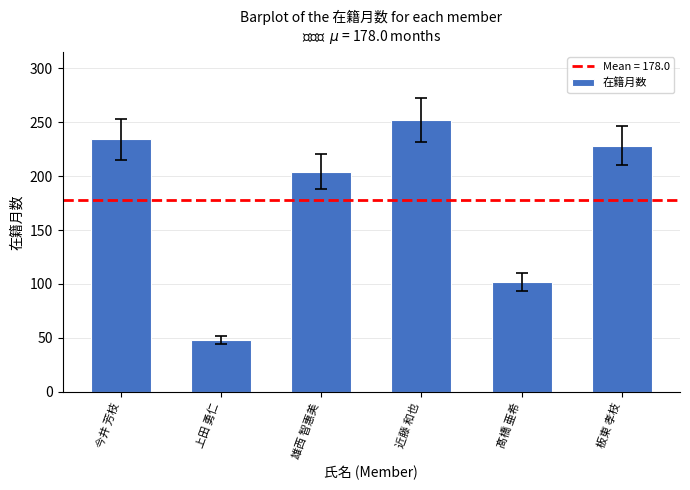

What is the sum of all values?

1068